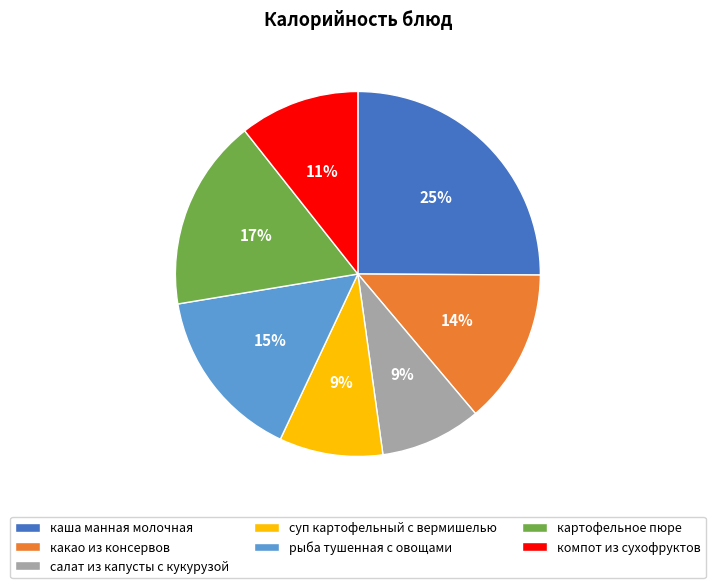

To the nearest percent, what is the difference between the компот из сухофруктов and картофельное пюре slice percentages?

6%